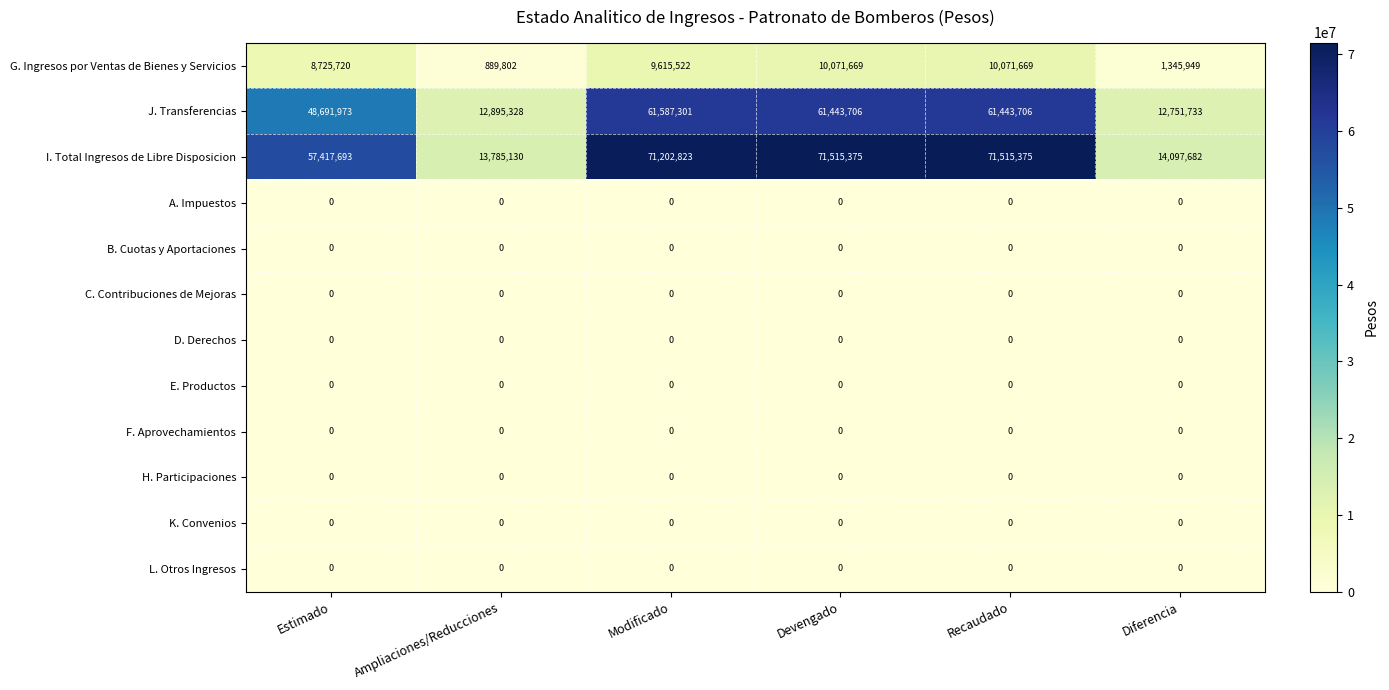

Is it true that B. Cuotas y Aportaciones equals 0 at Ampliaciones/Reducciones?

True